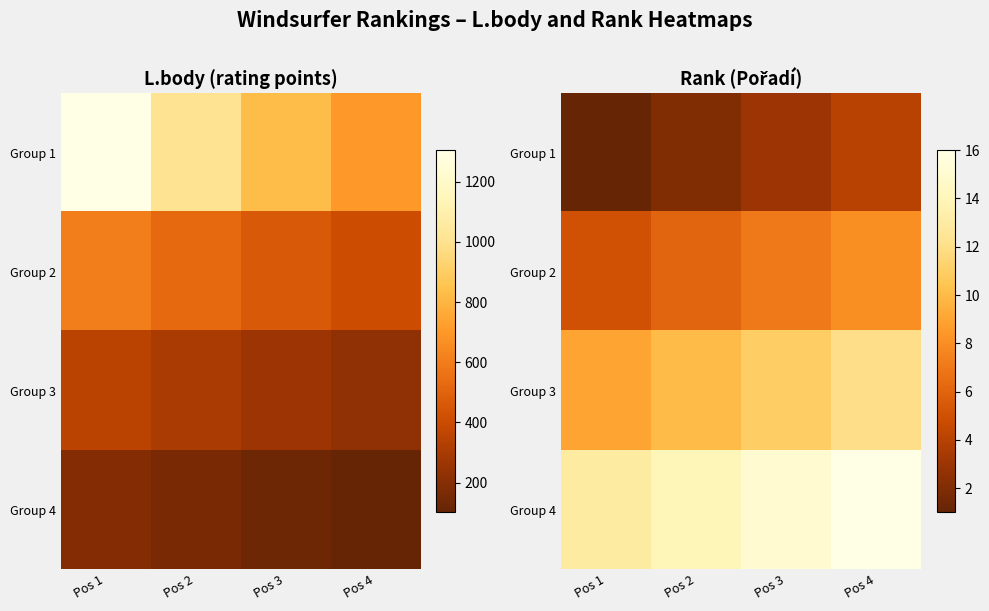

List the labels in order of Group 1 value, largest first.

Pos 4, Pos 3, Pos 2, Pos 1